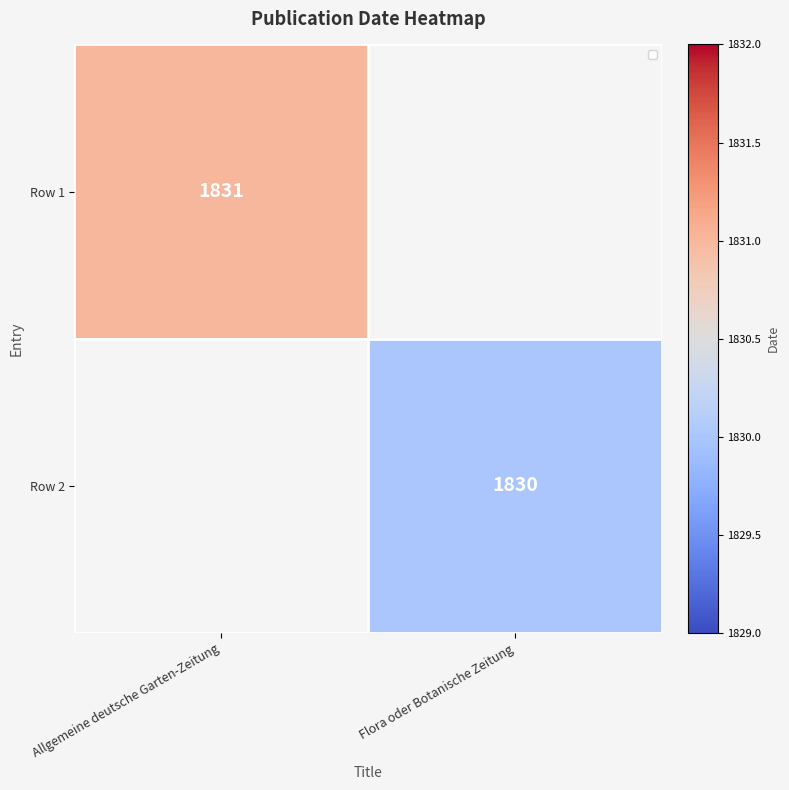

The value of Row 2 at Flora oder Botanische Zeitung is 812. True or false?

False